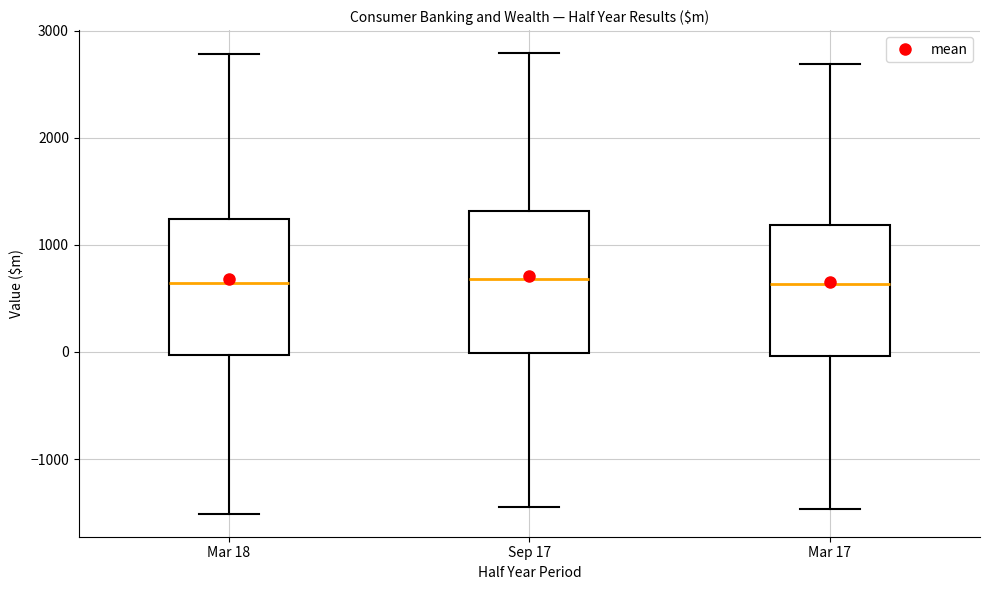

Reading left to right, read every box against the y-axis: the position of its median line, the range the box covers, and the ends of its whiskers. The values are not printed on the chart, so give them approximately, as read against the axis.

Mar 18: median 600, box 0 to 1200, whiskers -1500 to 2800
Sep 17: median 700, box 0 to 1300, whiskers -1400 to 2800
Mar 17: median 600, box 0 to 1200, whiskers -1500 to 2700